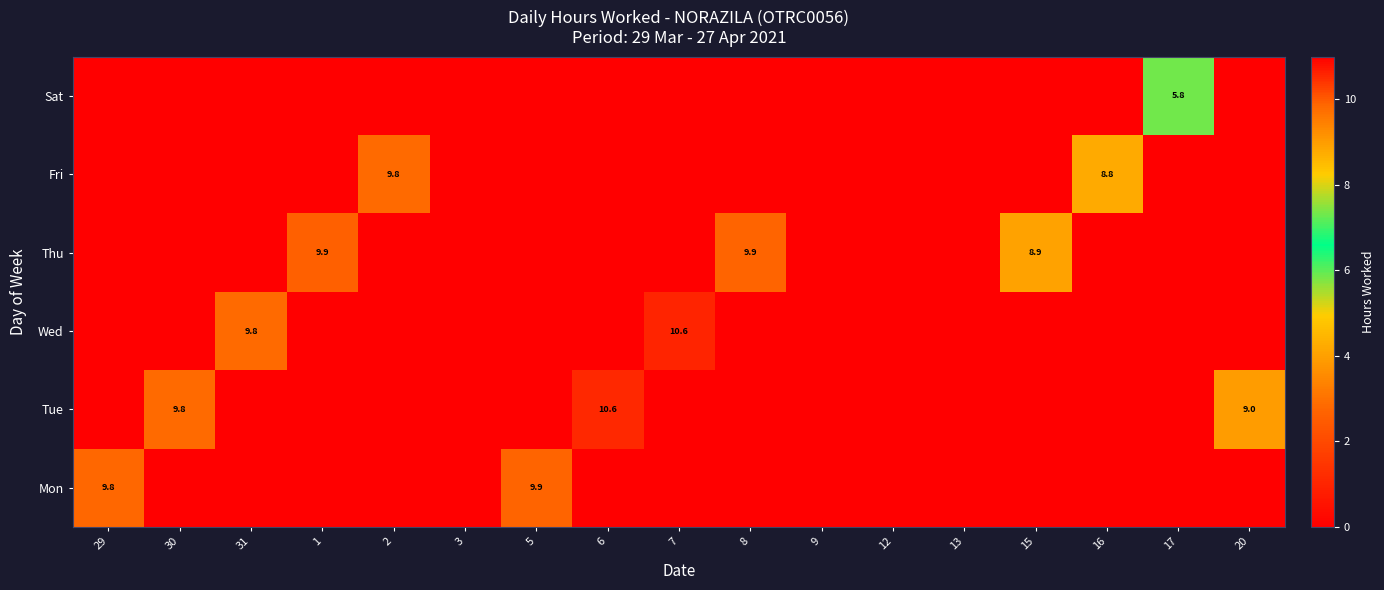

How many values in the Wed series exceed 0?

2